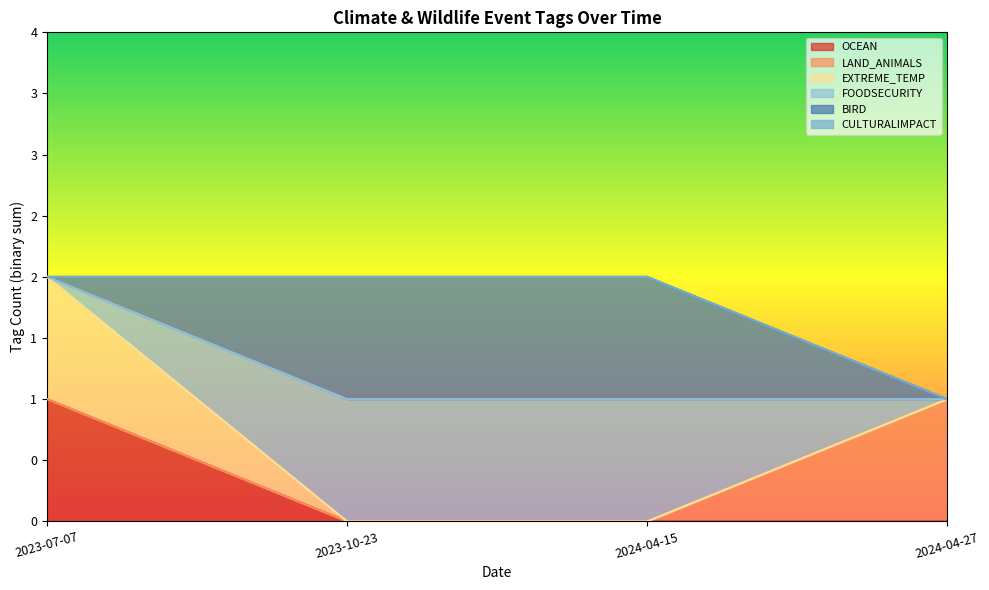

The value of OCEAN at 2023-07-07 is 0. True or false?

False